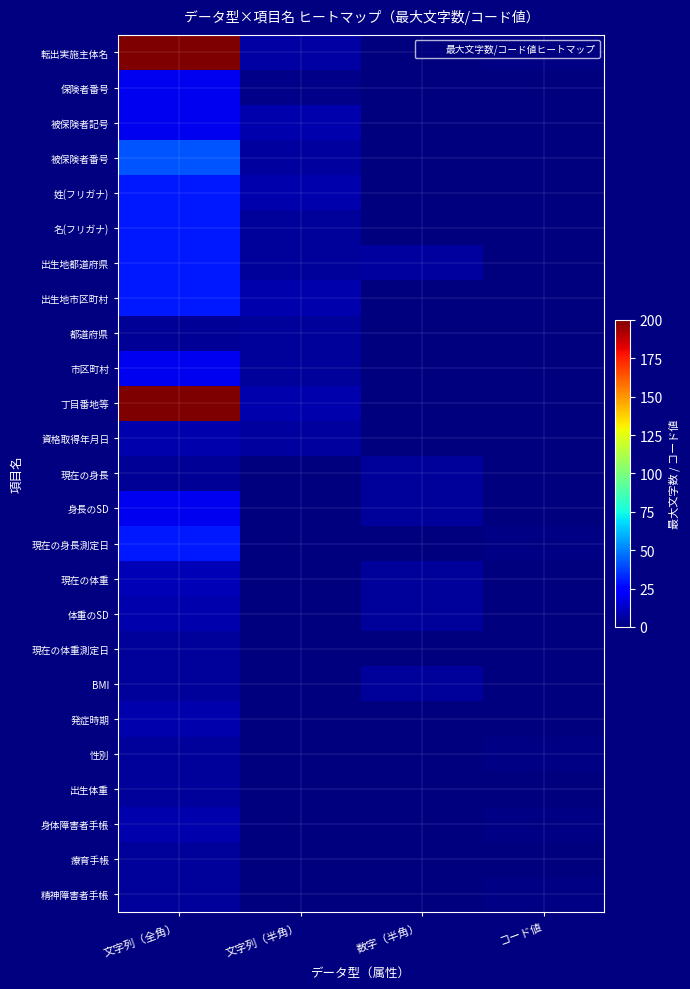

Reading left to right, transcribe all the data shown in this chart.

転出実施主体名: 文字列（全角）=200	文字列（半角）=7	数字（半角）=0	コード値=1
保険者番号: 文字列（全角）=20	文字列（半角）=2	数字（半角）=0	コード値=0
被保険者記号: 文字列（全角）=20	文字列（半角）=8	数字（半角）=0	コード値=0
被保険者番号: 文字列（全角）=42	文字列（半角）=6	数字（半角）=0	コード値=0
姓(フリガナ): 文字列（全角）=30	文字列（半角）=8	数字（半角）=0	コード値=0
名(フリガナ): 文字列（全角）=30	文字列（半角）=5	数字（半角）=0	コード値=0
出生地都道府県: 文字列（全角）=30	文字列（半角）=5	数字（半角）=6	コード値=0
出生地市区町村: 文字列（全角）=30	文字列（半角）=8	数字（半角）=0	コード値=0
都道府県: 文字列（全角）=4	文字列（半角）=5	数字（半角）=0	コード値=0
市区町村: 文字列（全角）=20	文字列（半角）=5	数字（半角）=0	コード値=0
丁目番地等: 文字列（全角）=200	文字列（半角）=8	数字（半角）=0	コード値=0
資格取得年月日: 文字列（全角）=8	文字列（半角）=6	数字（半角）=0	コード値=0
現在の身長: 文字列（全角）=4	文字列（半角）=0	数字（半角）=5	コード値=0
身長のSD: 文字列（全角）=20	文字列（半角）=0	数字（半角）=5	コード値=0
現在の身長測定日: 文字列（全角）=30	文字列（半角）=0	数字（半角）=0	コード値=1
現在の体重: 文字列（全角）=10	文字列（半角）=0	数字（半角）=5	コード値=0
体重のSD: 文字列（全角）=8	文字列（半角）=0	数字（半角）=5	コード値=0
現在の体重測定日: 文字列（全角）=5	文字列（半角）=0	数字（半角）=0	コード値=0
BMI: 文字列（全角）=5	文字列（半角）=0	数字（半角）=5	コード値=0
発症時期: 文字列（全角）=8	文字列（半角）=0	数字（半角）=0	コード値=0
性別: 文字列（全角）=5	文字列（半角）=0	数字（半角）=0	コード値=1
出生体重: 文字列（全角）=5	文字列（半角）=0	数字（半角）=0	コード値=0
身体障害者手帳: 文字列（全角）=8	文字列（半角）=0	数字（半角）=0	コード値=1
療育手帳: 文字列（全角）=5	文字列（半角）=0	数字（半角）=0	コード値=0
精神障害者手帳: 文字列（全角）=5	文字列（半角）=0	数字（半角）=0	コード値=1